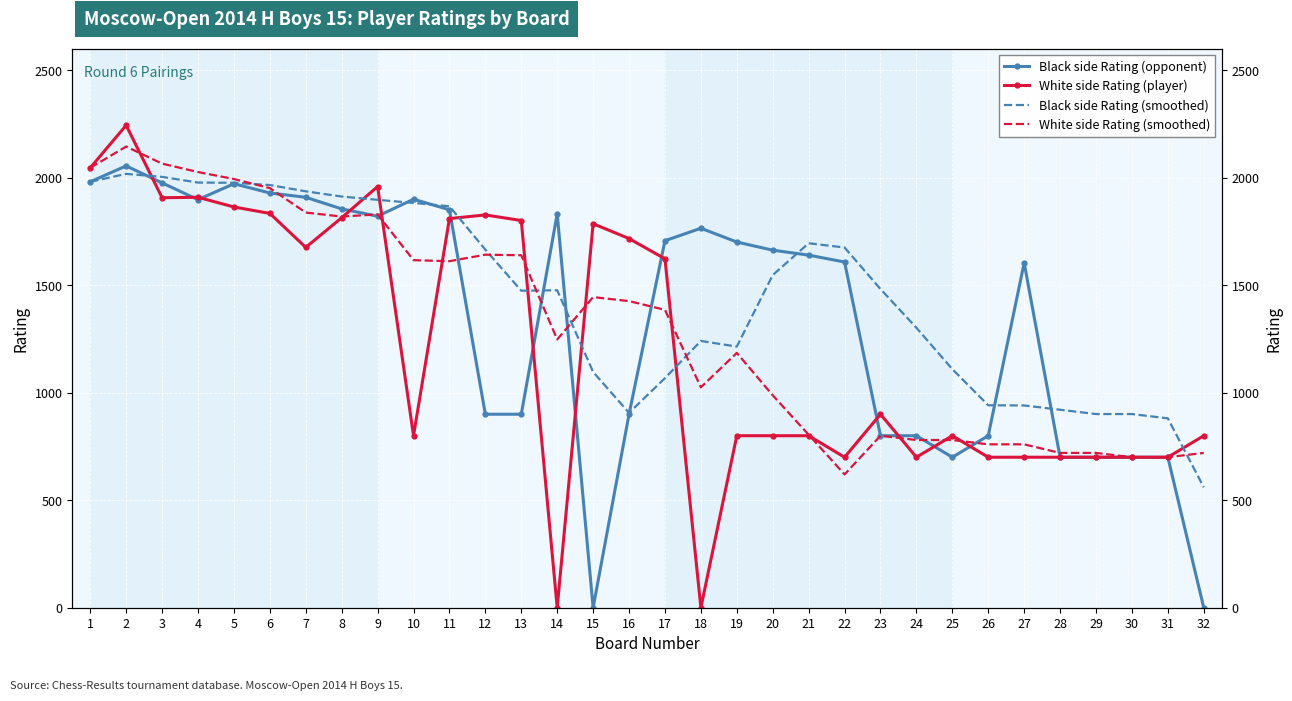

What is the total value across all series at 4?

7811.0